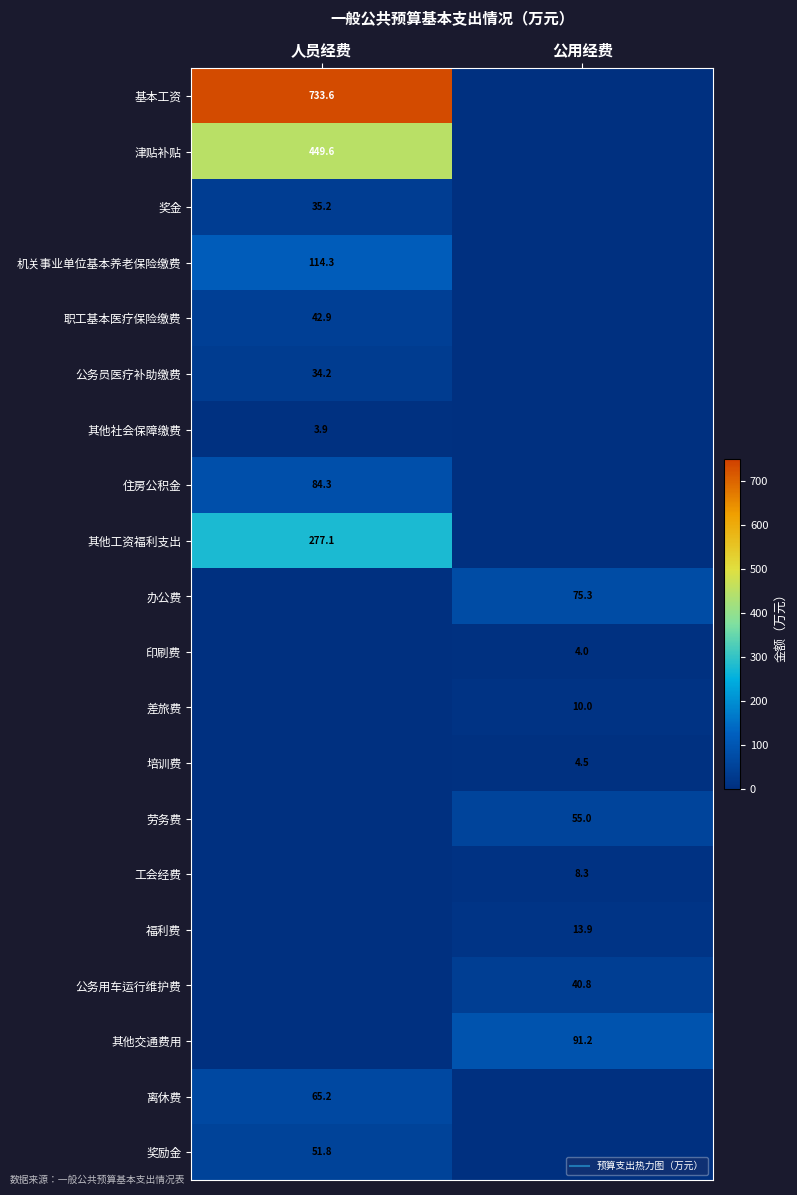

At which label is 住房公积金 closest to 42?

公用经费